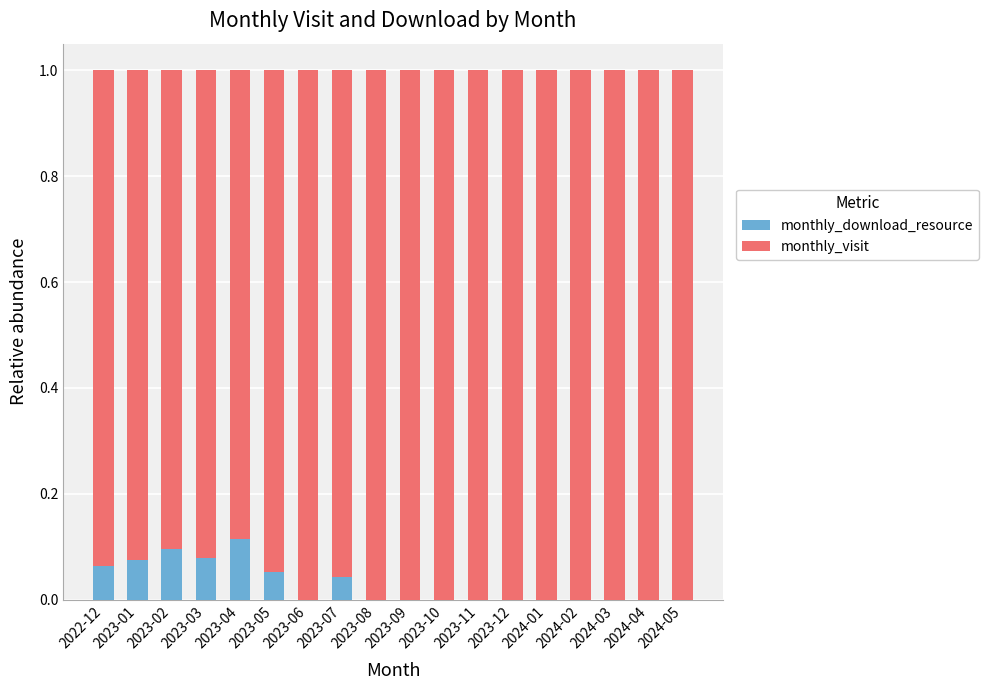

How many distinct data groups are displayed?

2